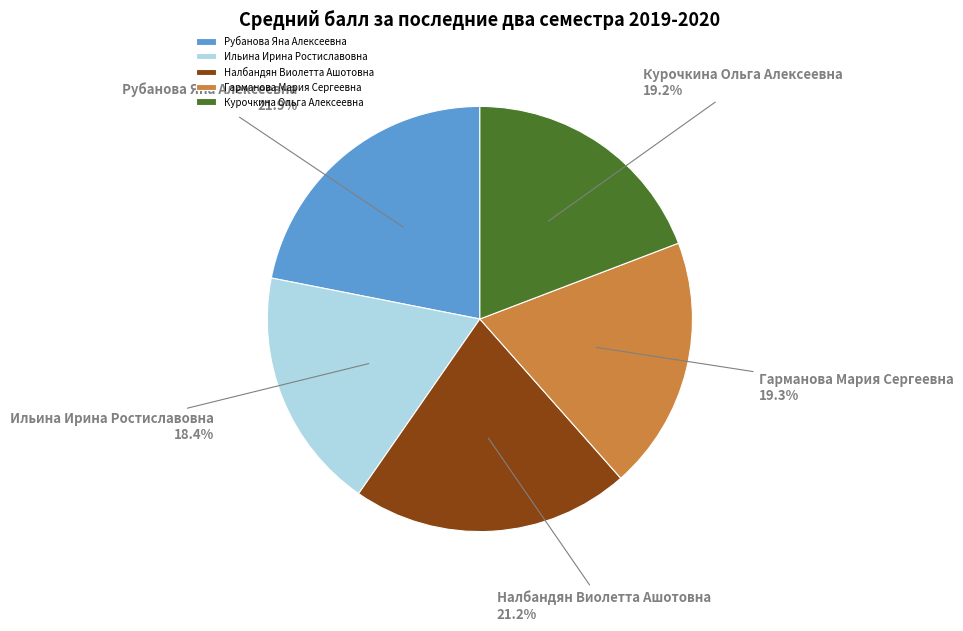

Count the number of slices in the pie.

5